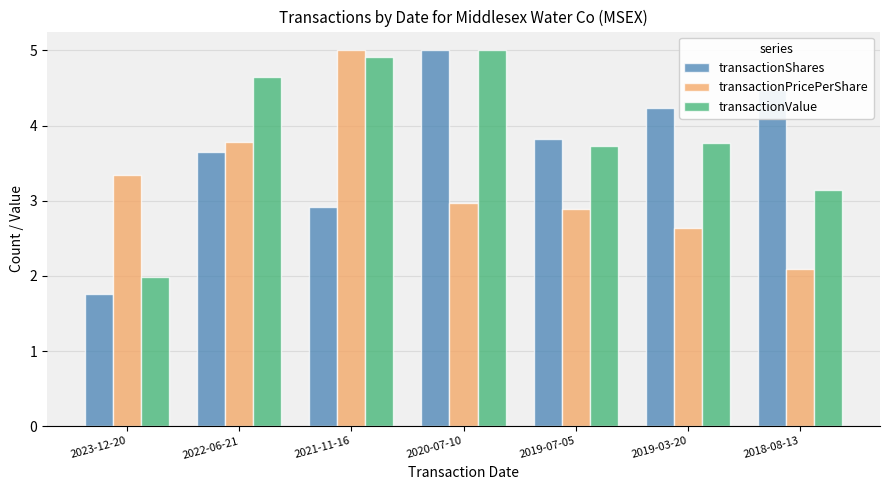

Rank the series by their average value, from lowest to highest.

transactionPricePerShare, transactionShares, transactionValue